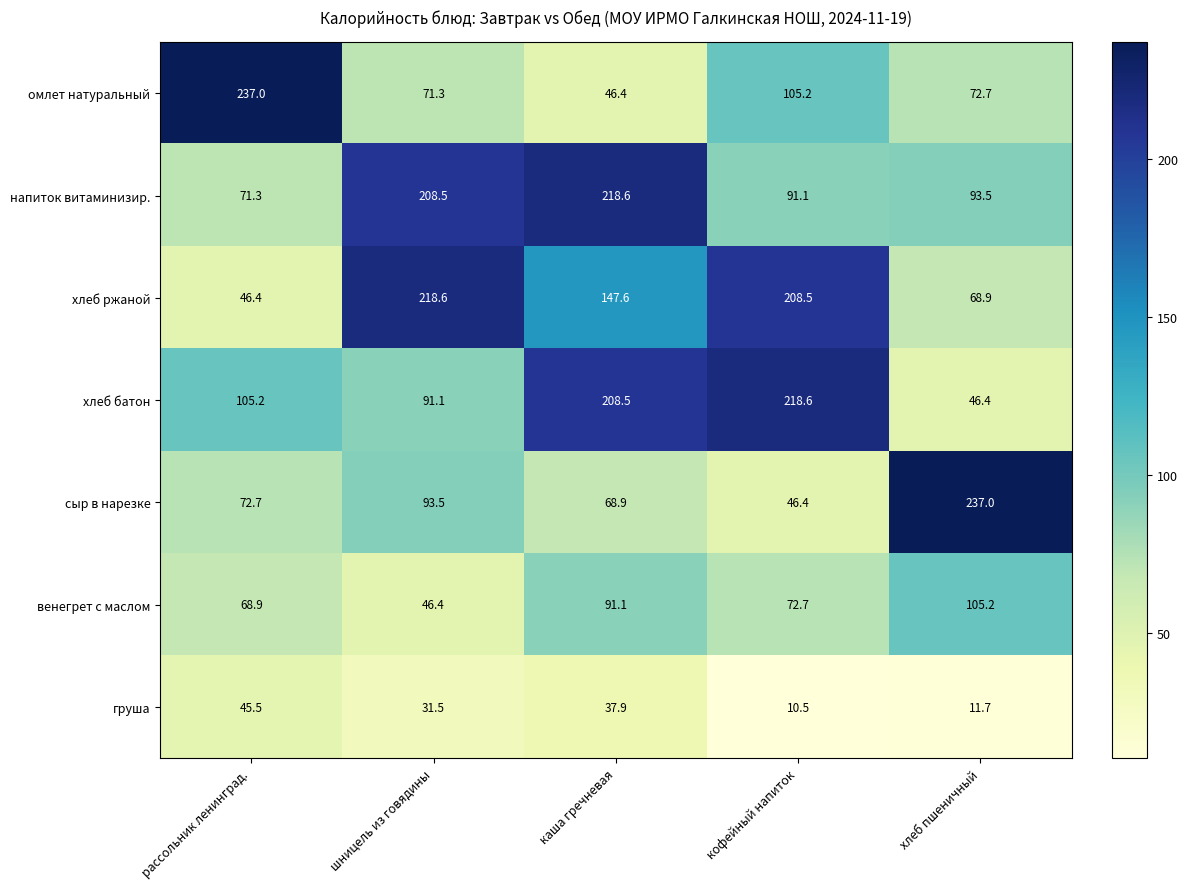

At which label is груша closest to 28?

шницель из говядины